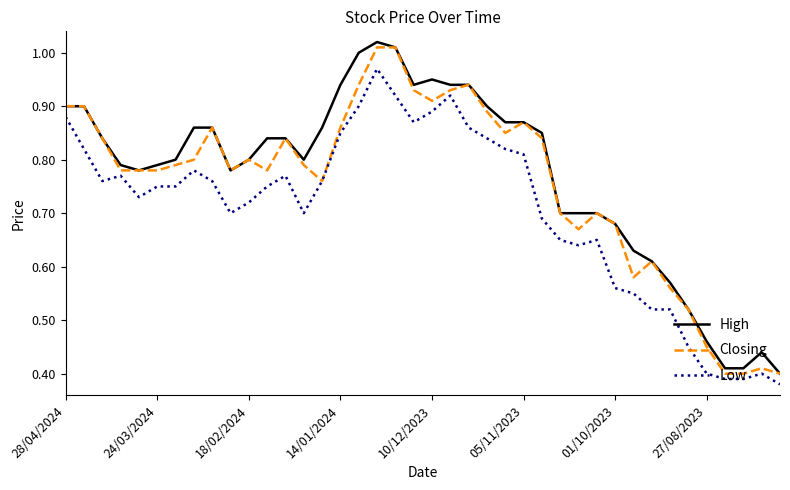

List the series in order of their overall mean, highest first.

High, Closing, Low